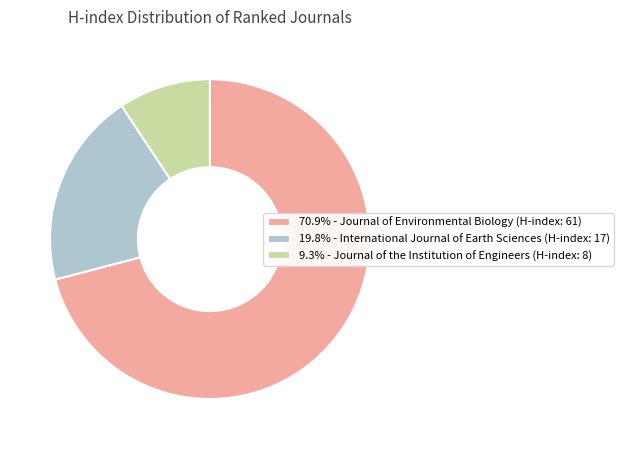

Does any single category account for the majority?

Yes